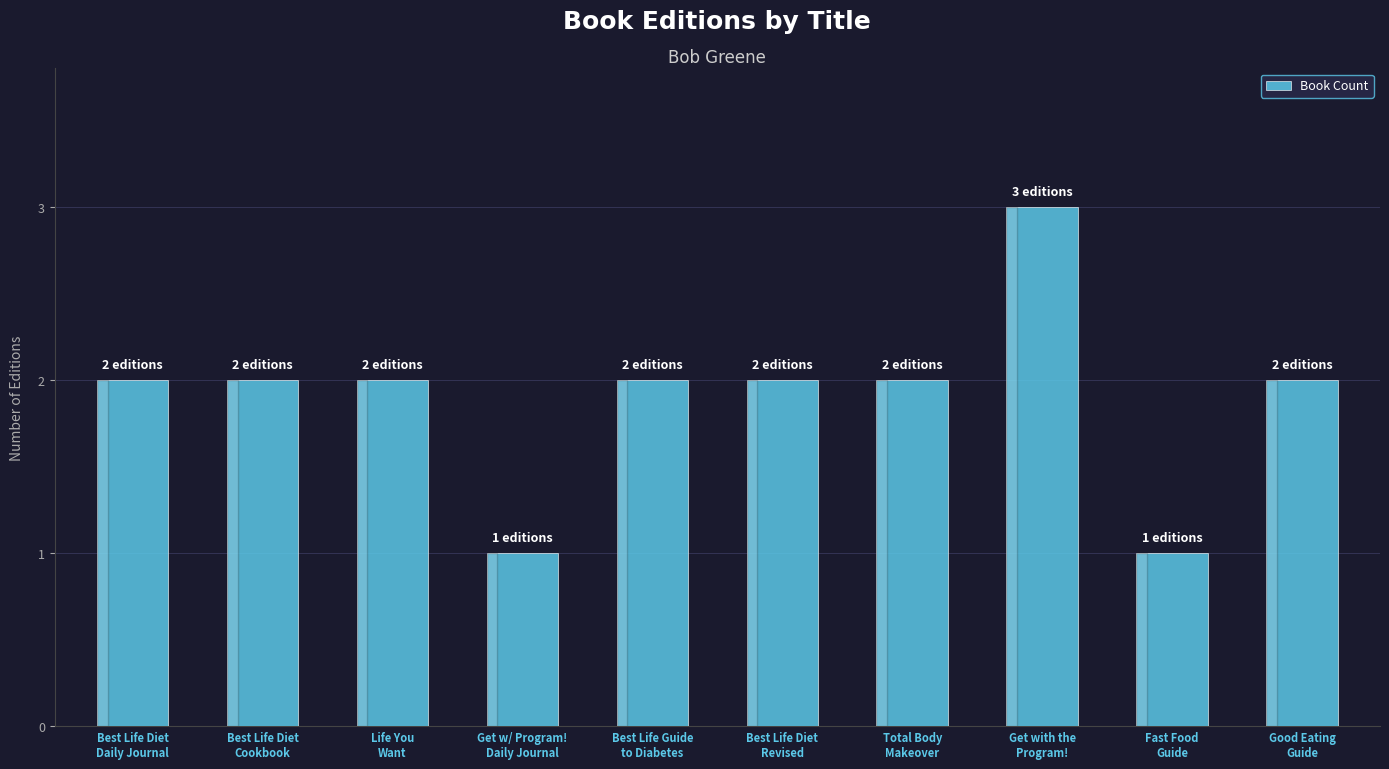

What is the difference between the maximum and minimum values?

2